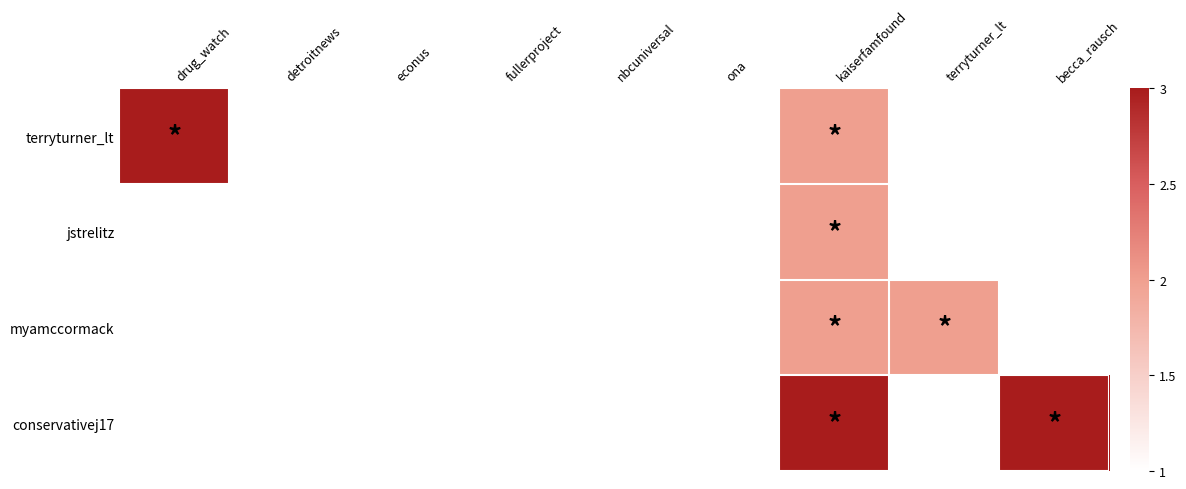

List the series in order of their peak value, highest first.

terryturner_lt, jstrelitz, myamccormack, conservativej17